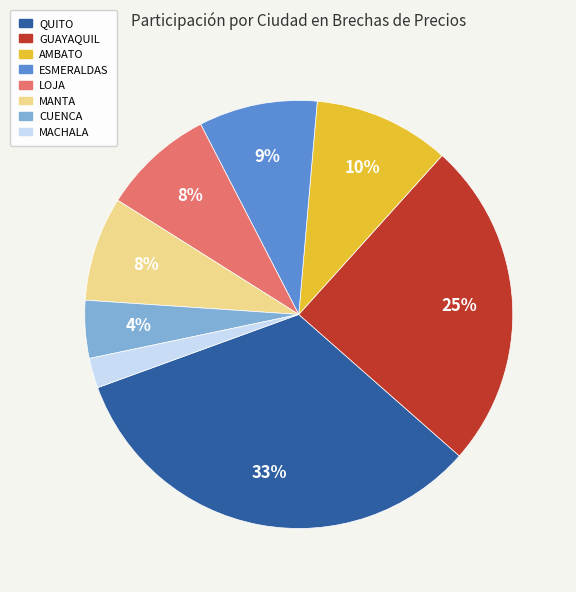

To the nearest percent, what portion does CUENCA represent?

4%